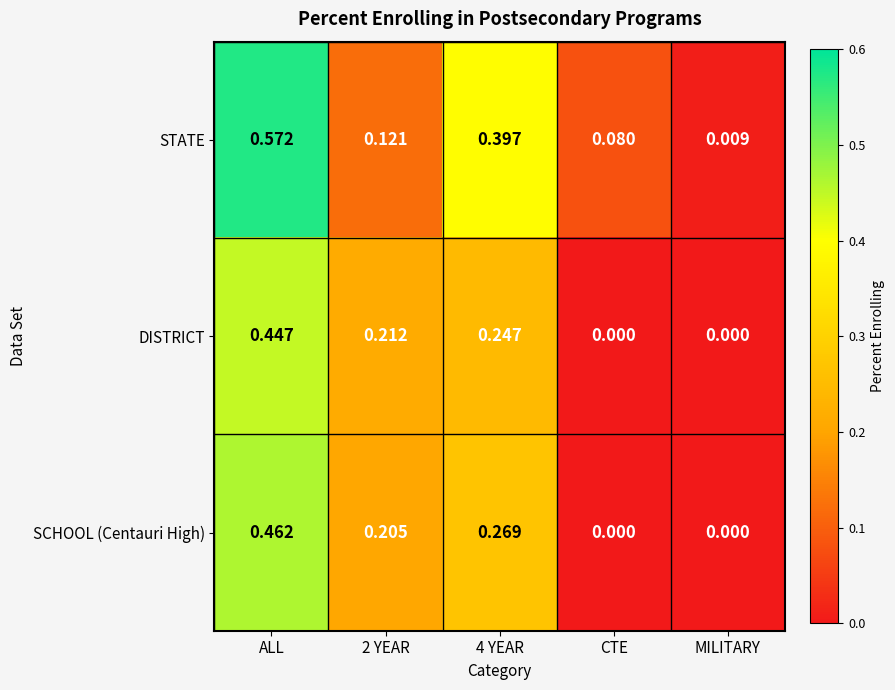

List the series in order of their peak value, highest first.

STATE, SCHOOL (Centauri High), DISTRICT